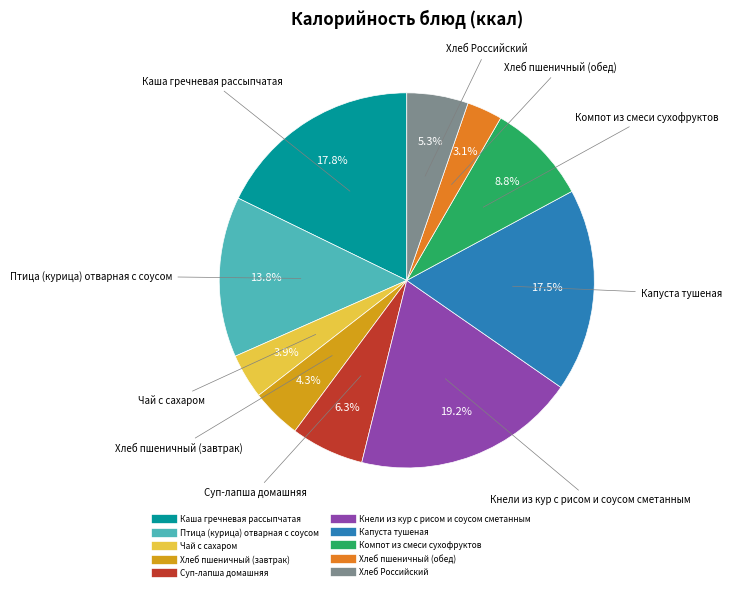

True or false: Хлеб пшеничный (обед) accounts for 3% of the total.

True